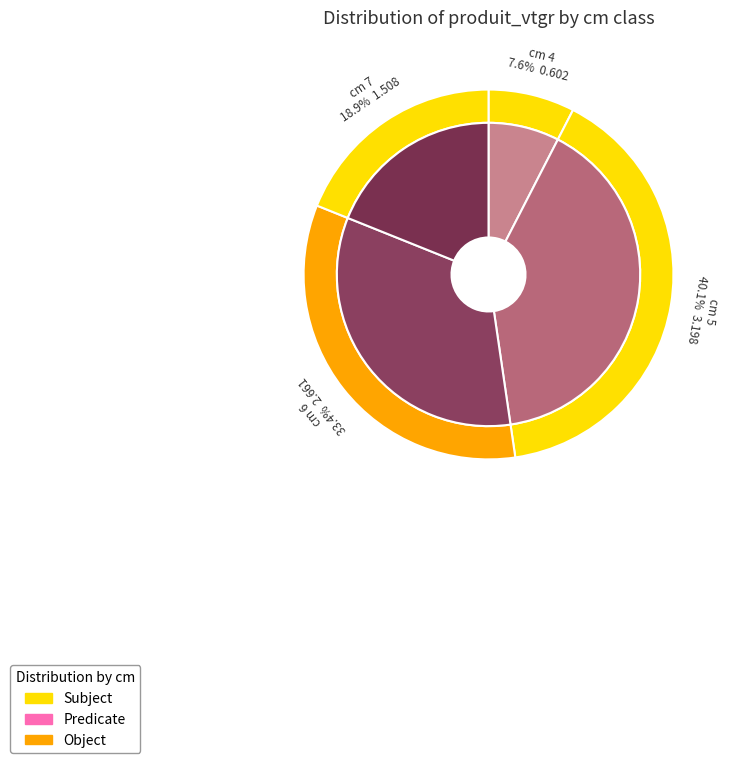

Which category has the smallest portion of the pie?

4